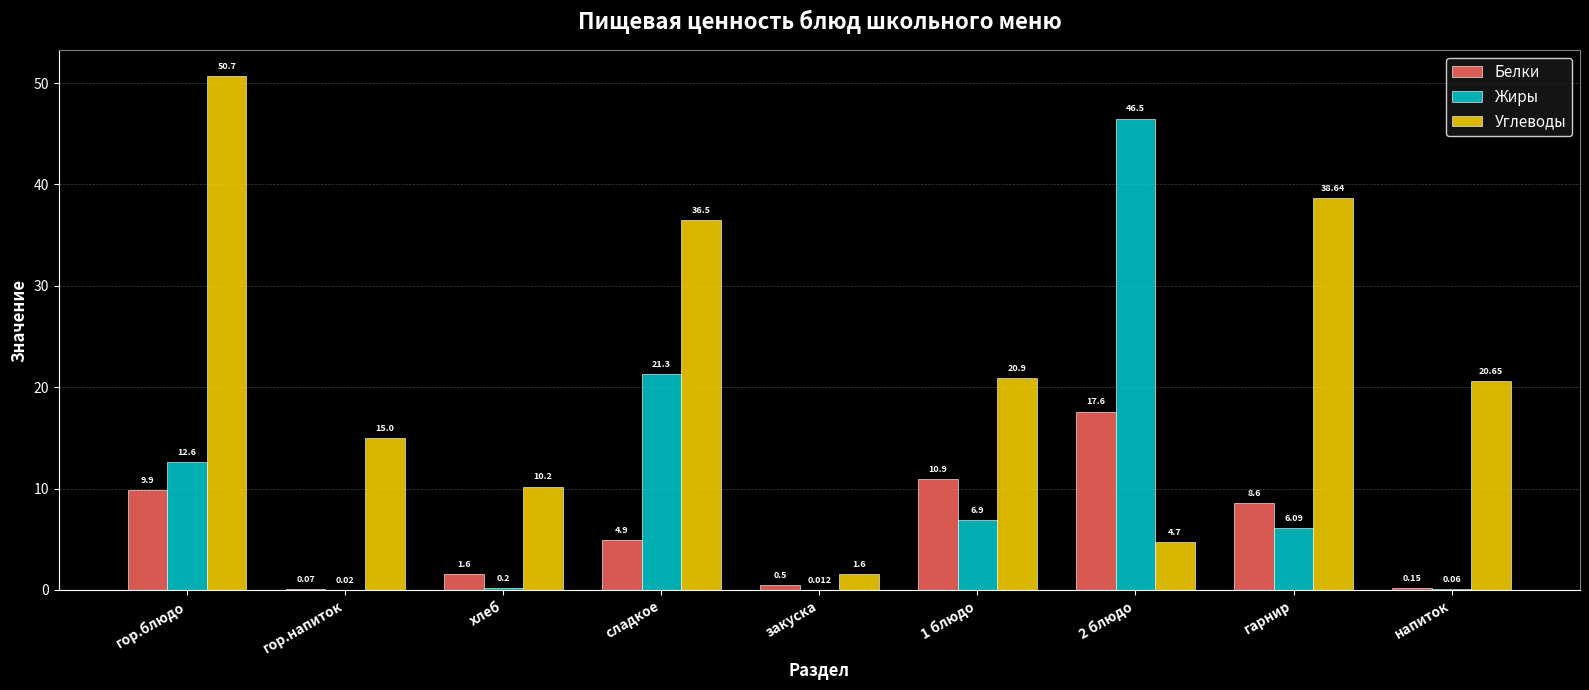

At which category is the sum across all series the highest?

гор.блюдо